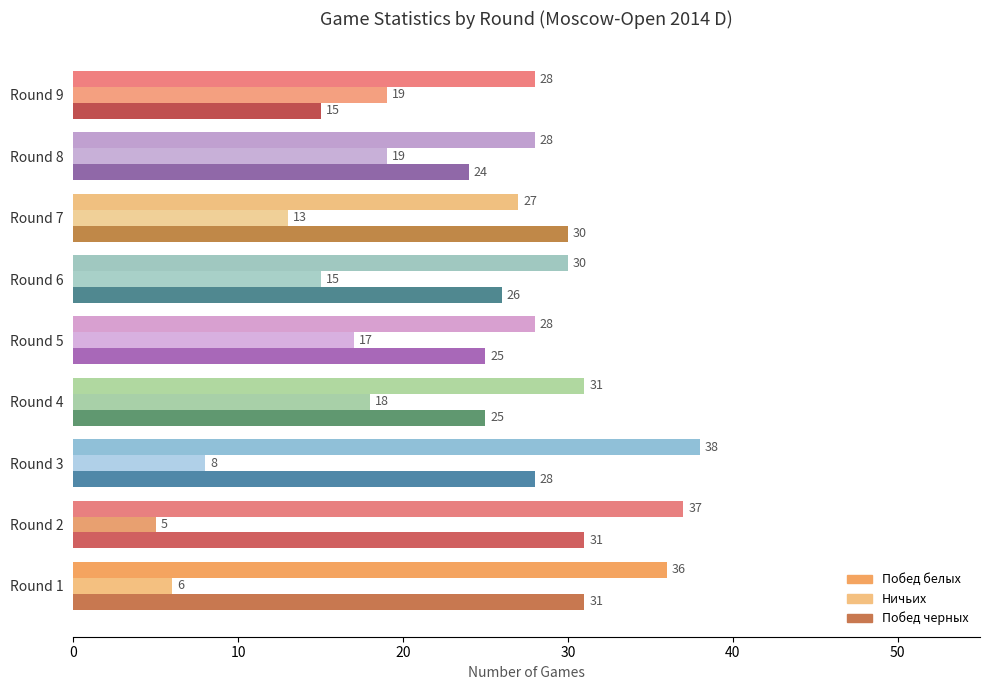

Is it true that Ничьих equals 13 at Round 7?

True